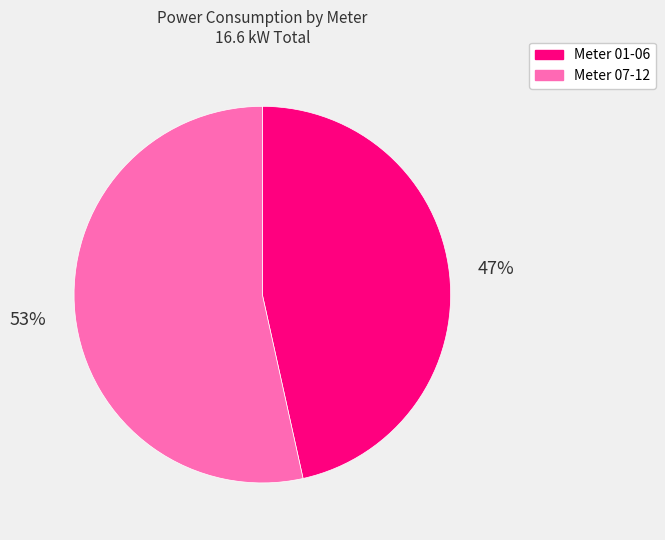

Between Meter 01-06 and Meter 07-12, which is larger?

Meter 07-12